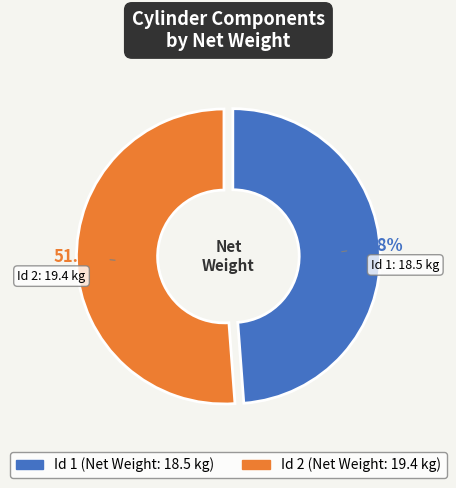

Does any single category account for the majority?

Yes